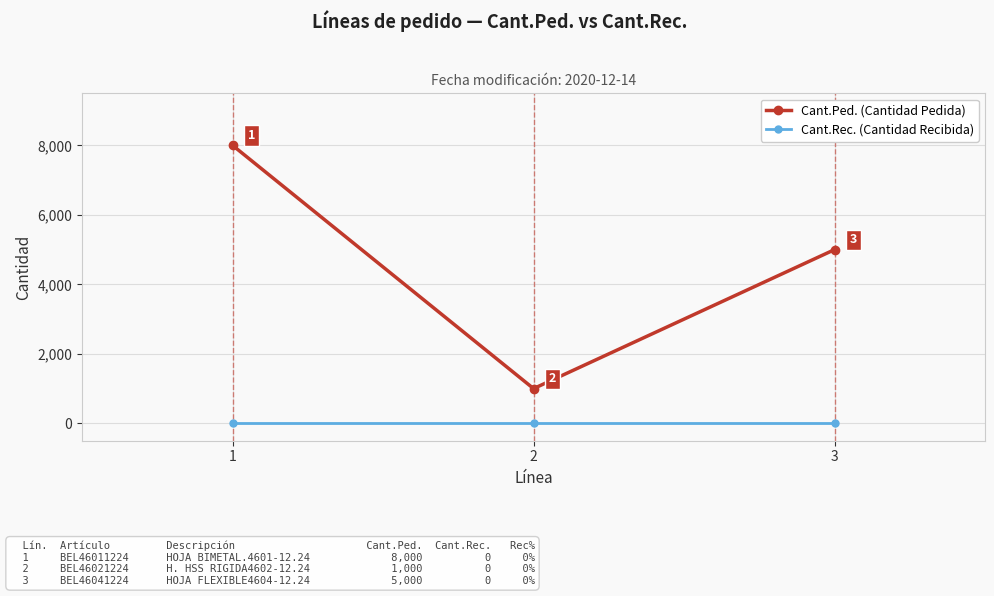

What is the average value of the Cant.Ped. (Cantidad Pedida) series?

4667